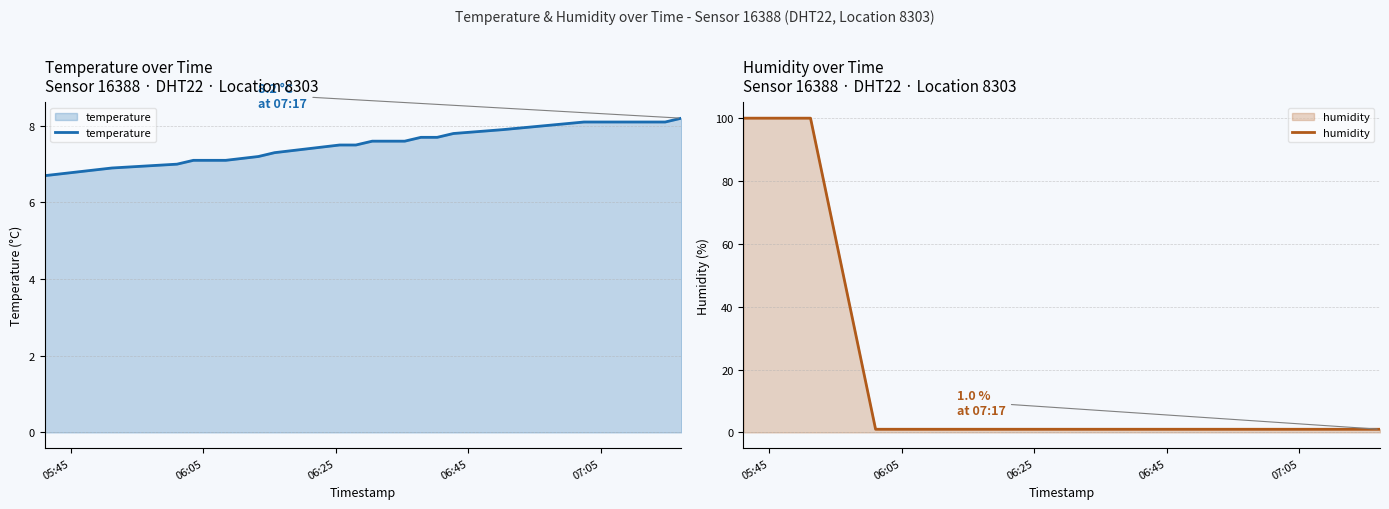

After their last crossing, which series has the higher values: humidity or temperature?

temperature